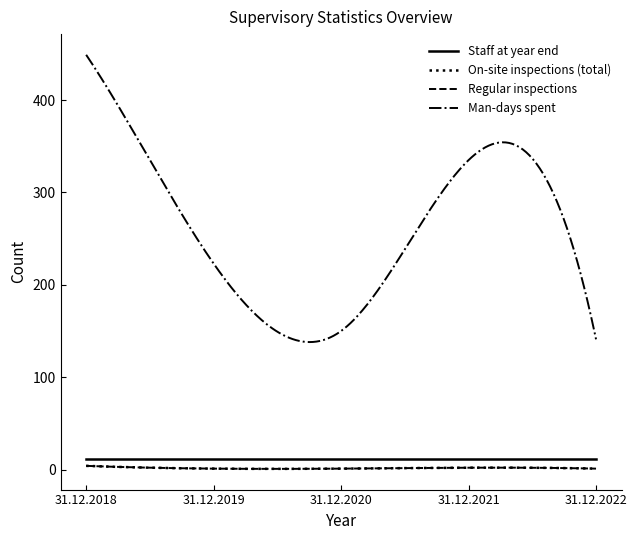

Reading left to right, transcribe all the data shown in this chart.

Staff at year end: 31.12.2018=11	31.12.2019=11	31.12.2020=11	31.12.2021=11	31.12.2022=11
On-site inspections (total): 31.12.2018=4	31.12.2019=1	31.12.2020=1	31.12.2021=2	31.12.2022=1
Regular inspections: 31.12.2018=4	31.12.2019=1	31.12.2020=1	31.12.2021=2	31.12.2022=1
Man-days spent: 31.12.2018=449	31.12.2019=223	31.12.2020=150	31.12.2021=335	31.12.2022=141